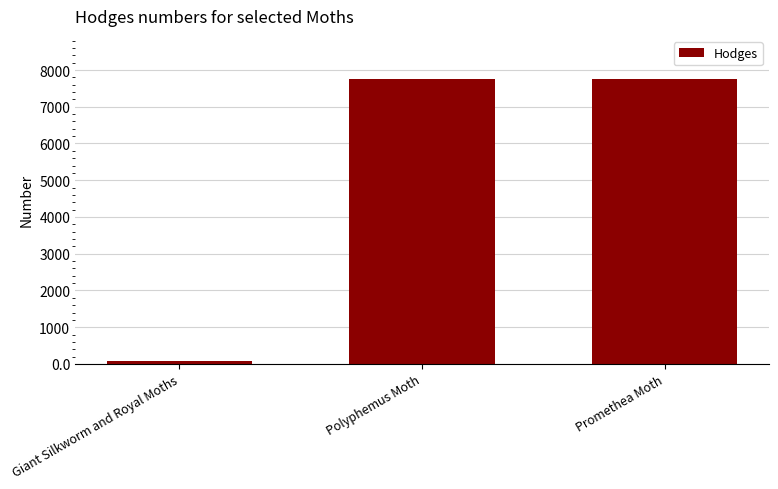

What is the label of the 3rd bar from the left?

Promethea Moth